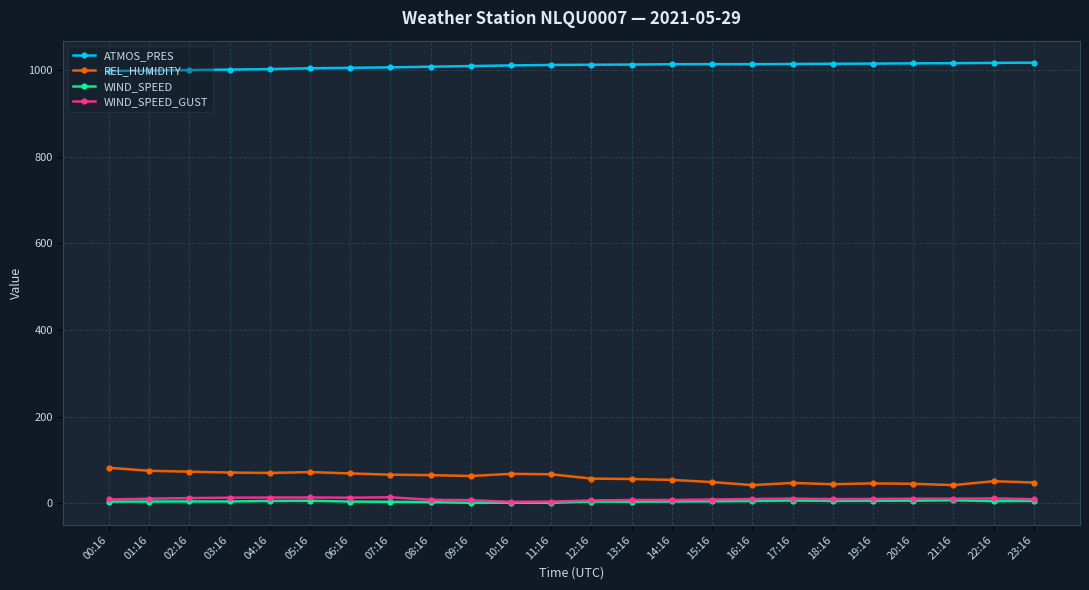

Which series has the largest range (max minus min)?

REL_HUMIDITY